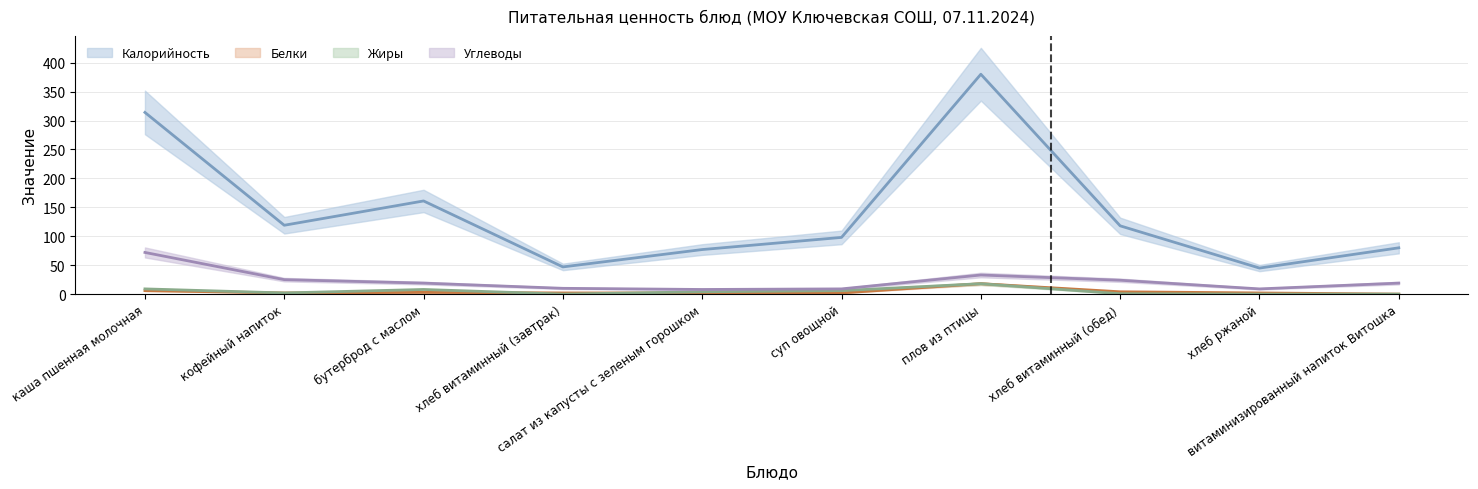

List the series in order of their peak value, highest first.

Калорийность, Углеводы, Белки, Жиры